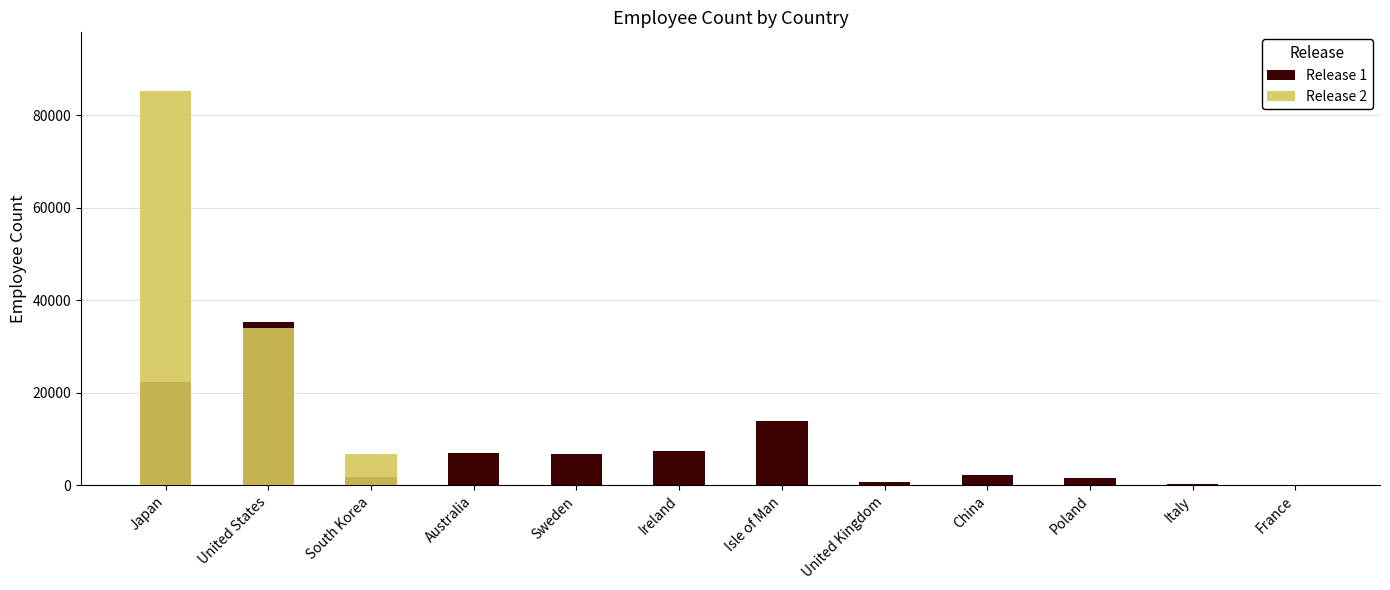

Which category has the lowest value in the Release 1 series?

France